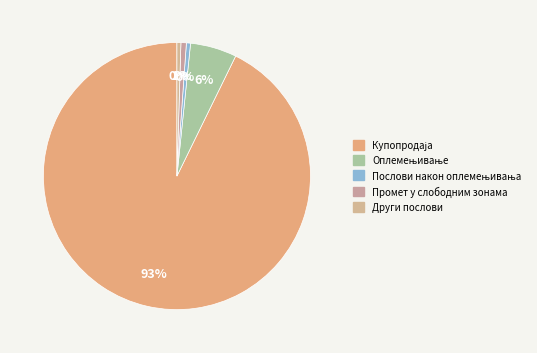

What is the smallest slice in the pie chart?

Други послови